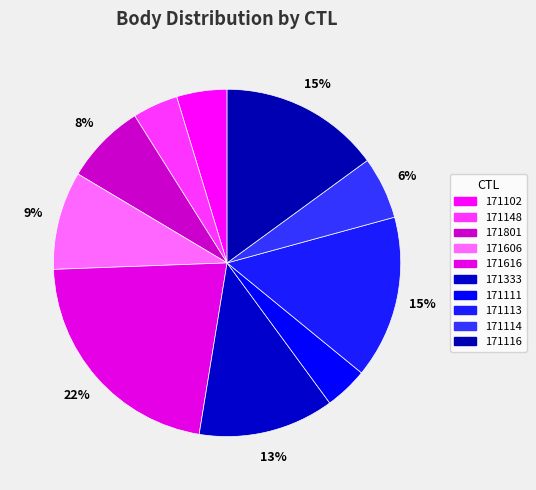

How many segments does this pie chart have?

10